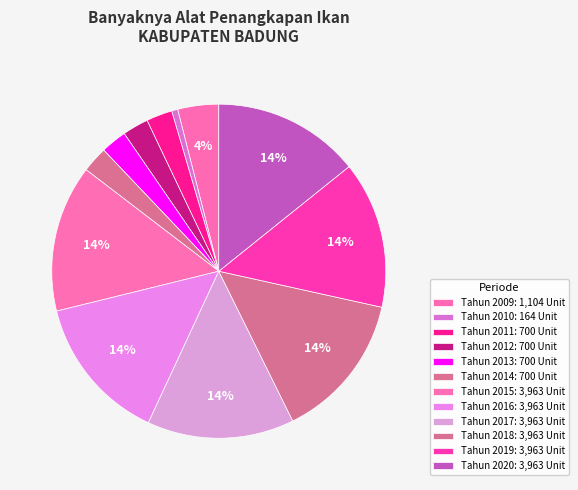

Which slice is the largest?

Tahun 2015